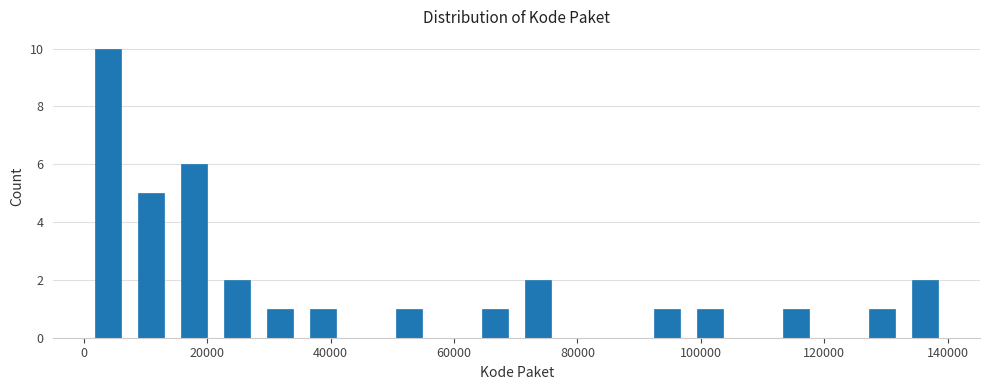

Read against the x-axis, roughly where is the centre of the tallest bar?

4000